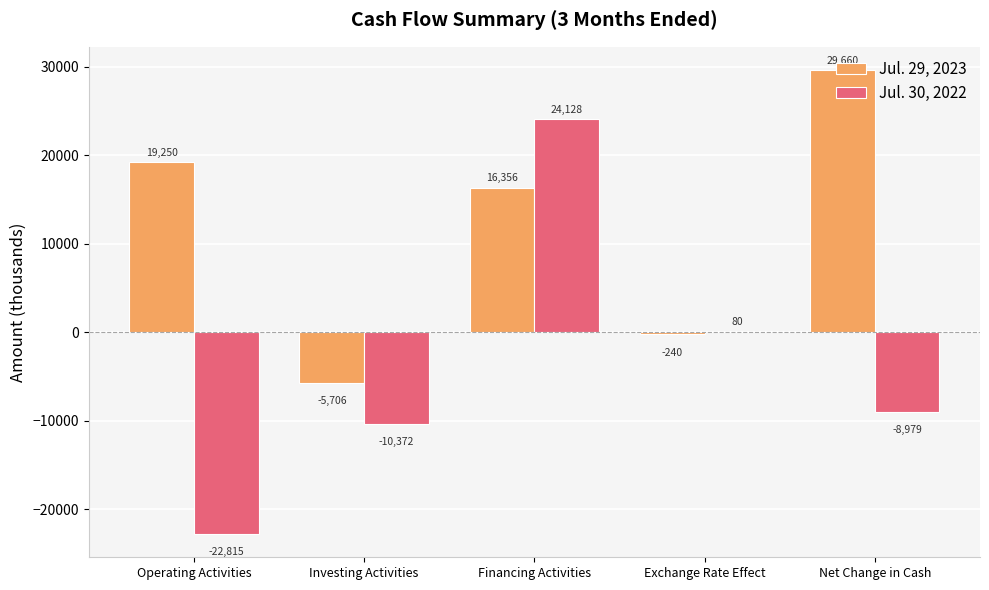

What is the maximum value shown in the chart?

29660